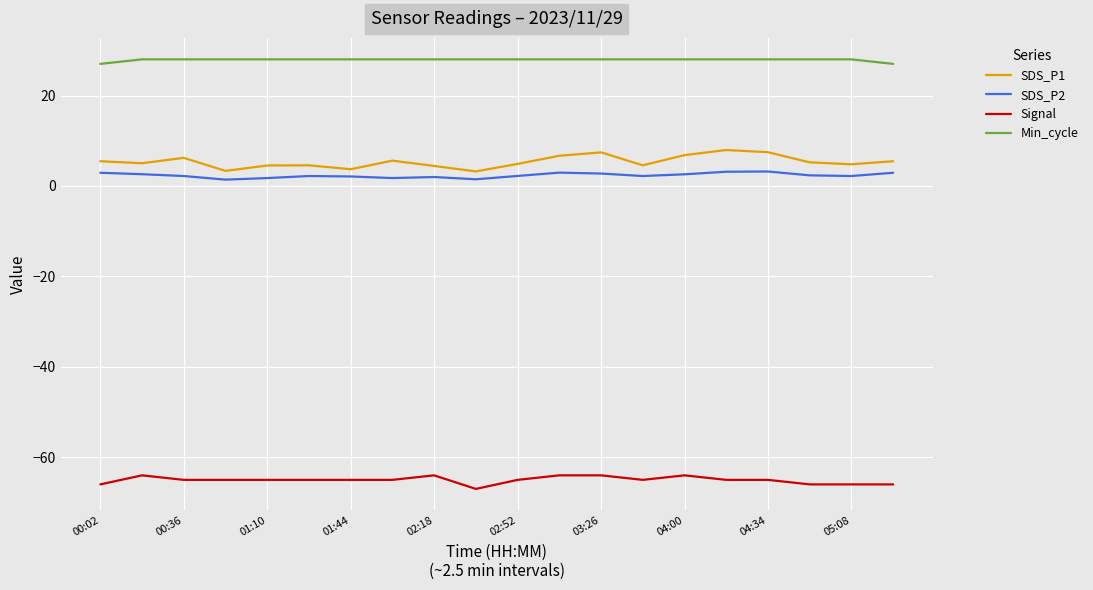

List the series in order of their peak value, lowest first.

Signal, SDS_P2, SDS_P1, Min_cycle